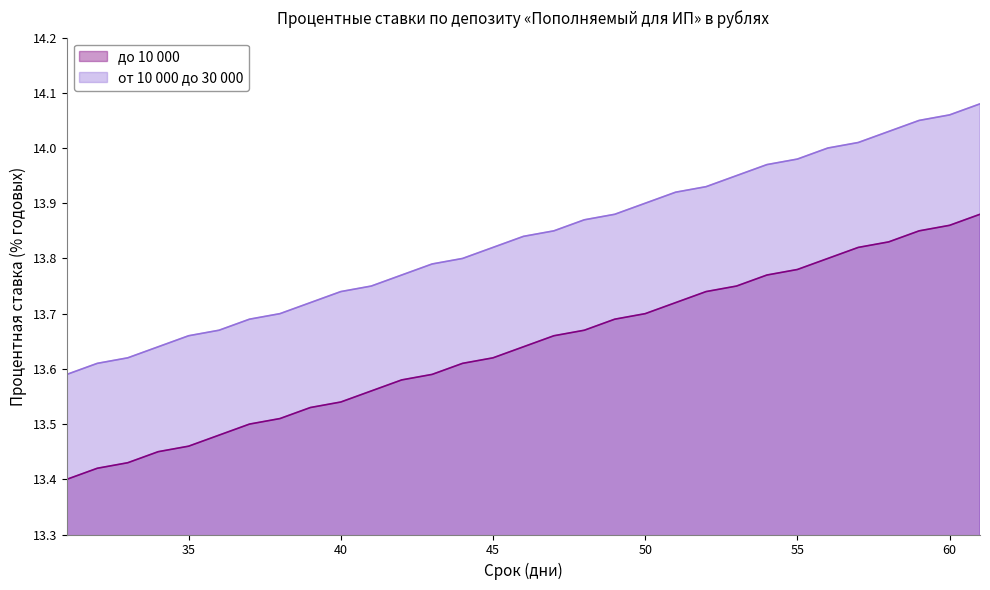

What is the value of the до 10 000 point at the 17th from the left?

13.7